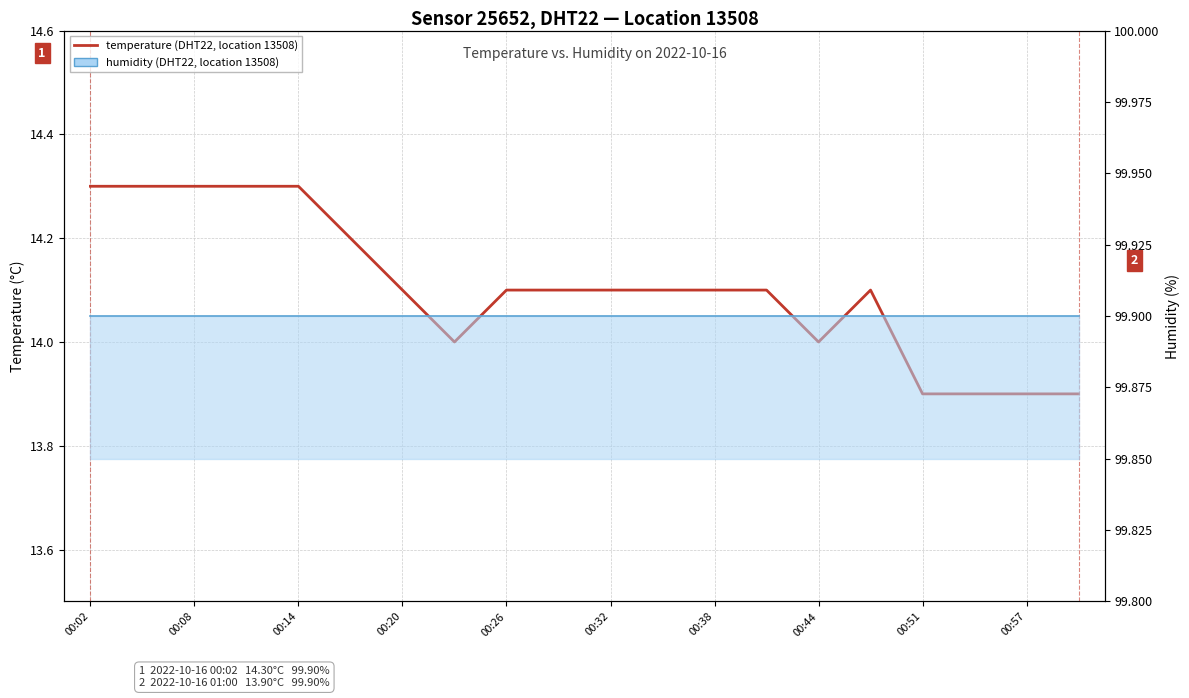

Where is the first local maximum?

15